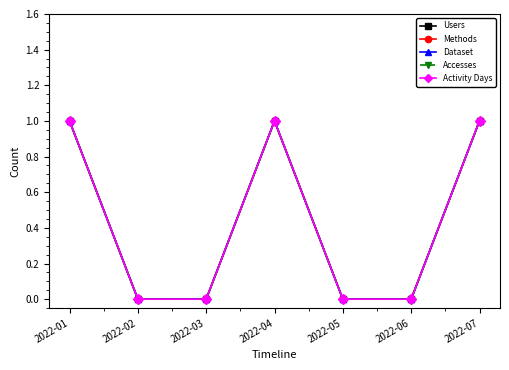

True or false: Users and Activity Days cross at least once.

False